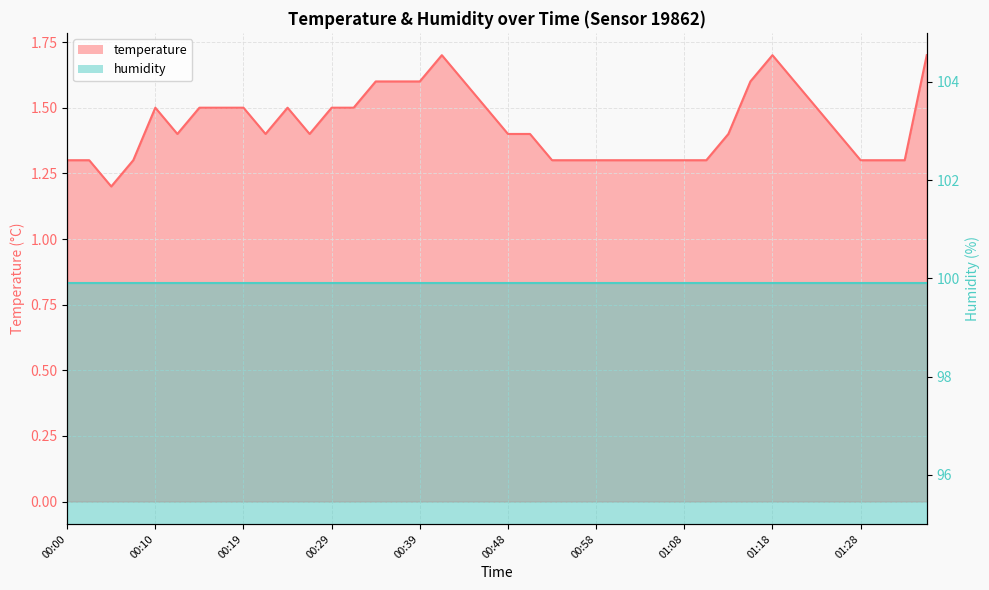

How many data points does each series have?

40